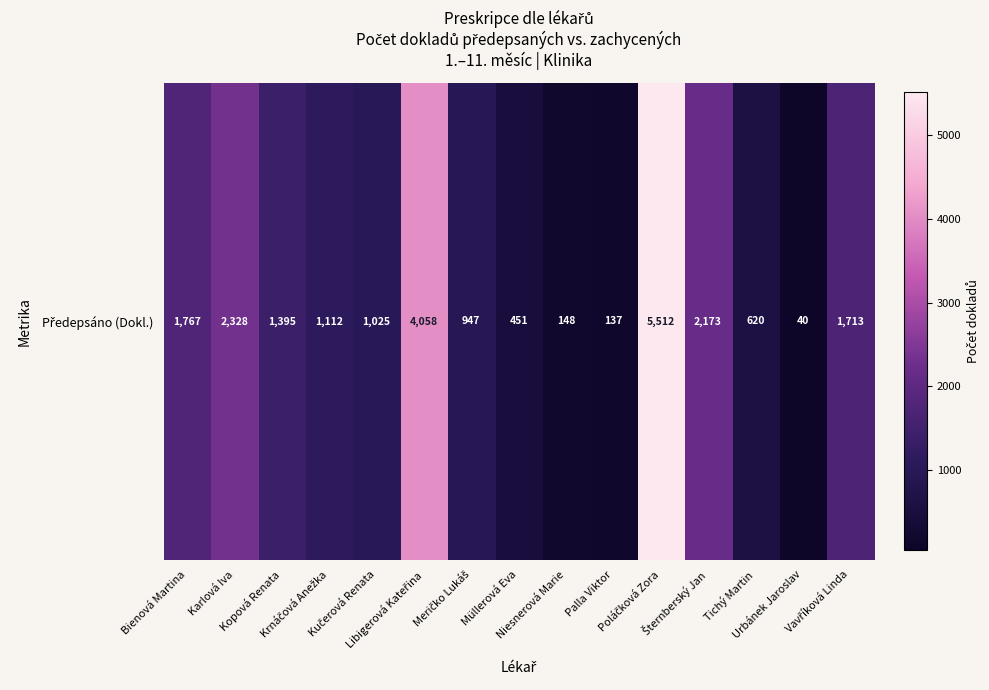

How many data points are less than 1112?

7